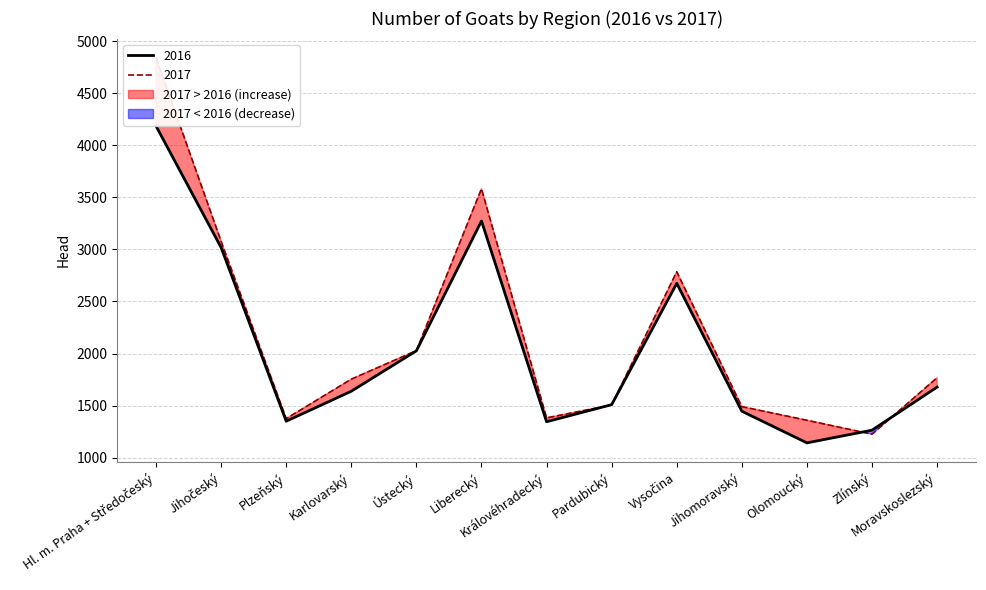

List the series in order of their overall mean, lowest first.

2016, 2017